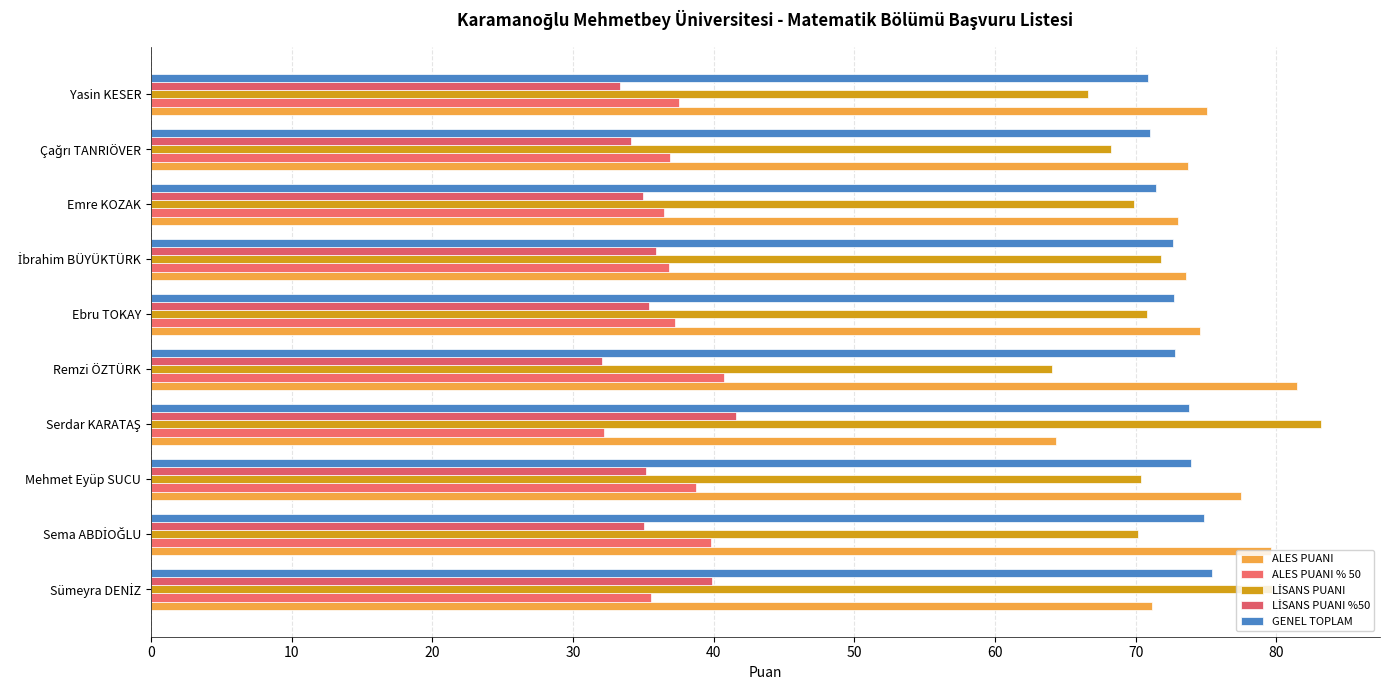

How many data points does each series have?

10